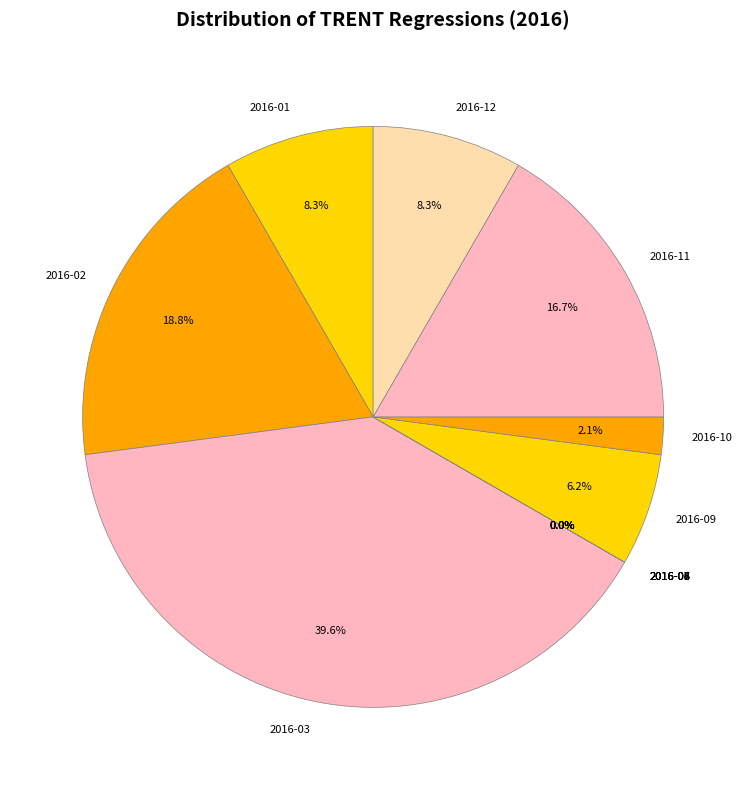

The 2016-01 slice represents 1% of the pie. True or false?

False